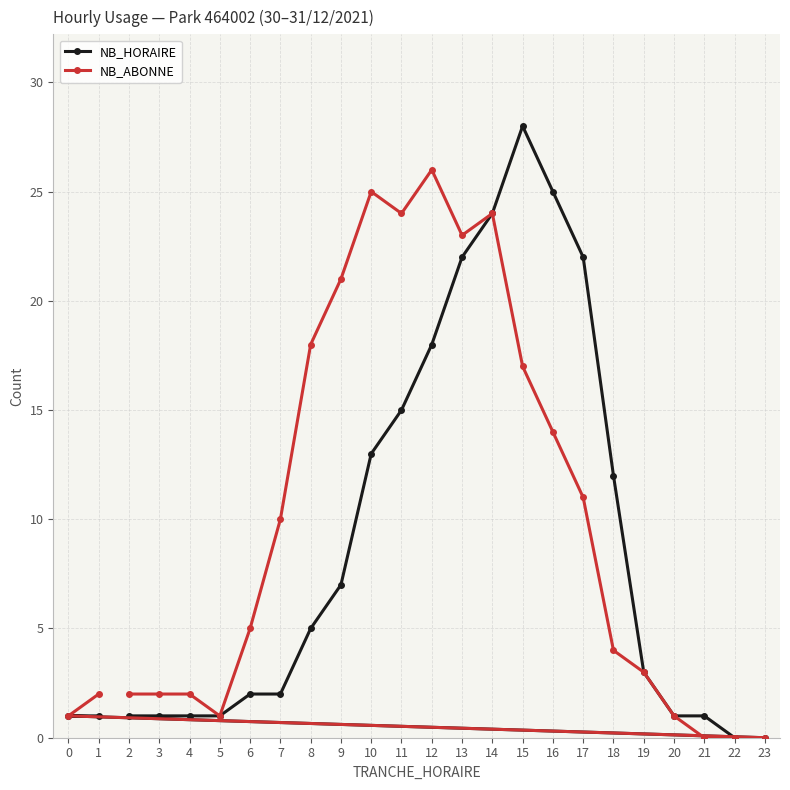

True or false: NB_HORAIRE has more than 1 interior local peaks.

False